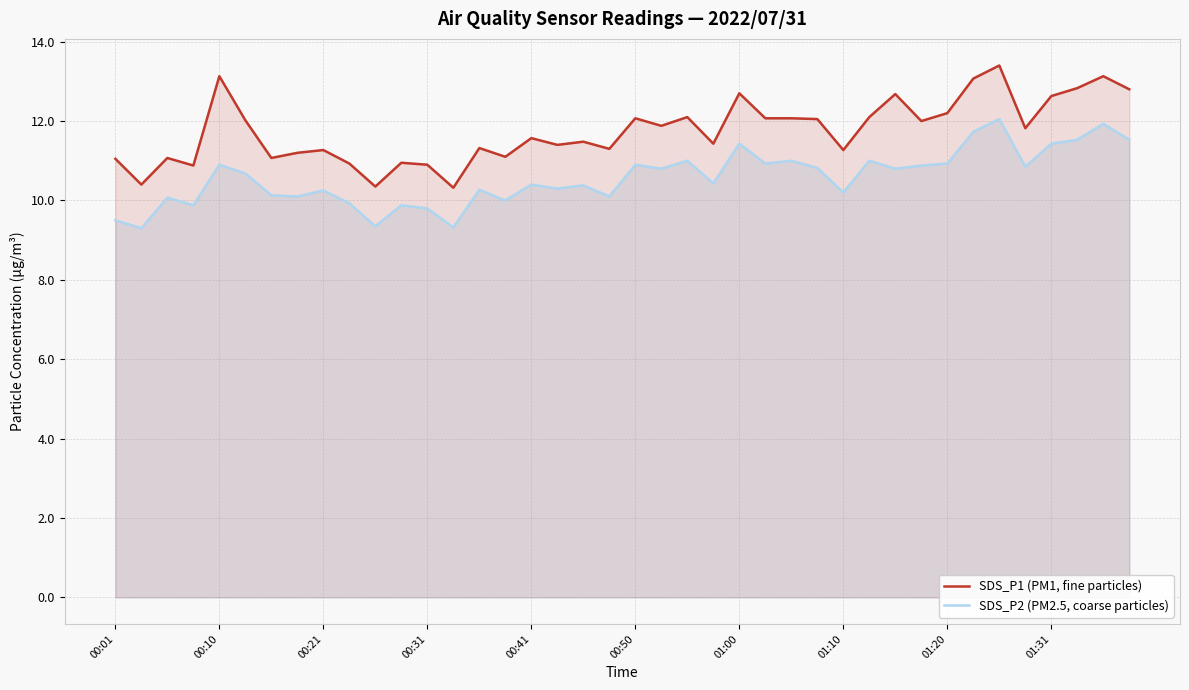

True or false: SDS_P1 (PM1, fine particles) has more than 0 points higher than both neighbors.

True